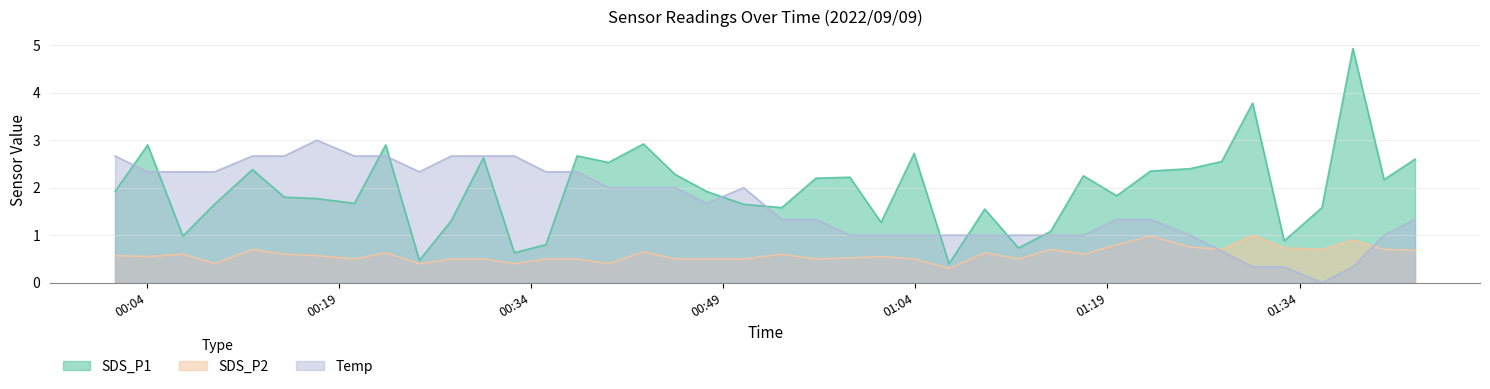

Does the chart display data point markers on the line(s)?

No